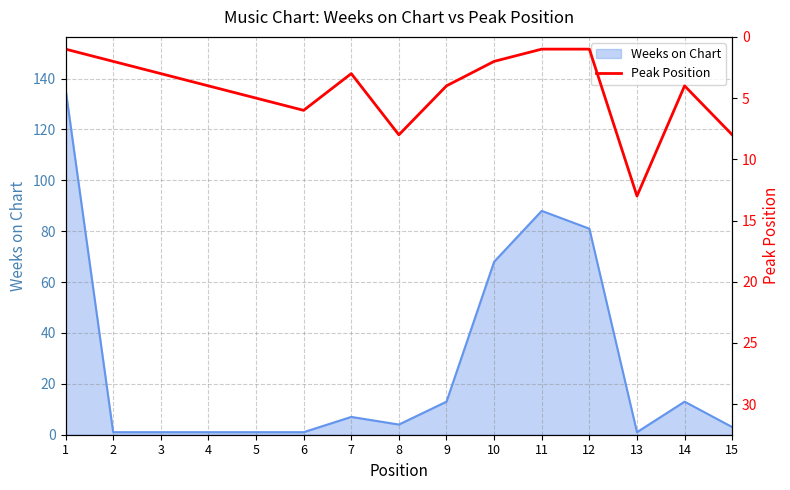

True or false: the data shows 4 at 14.

True